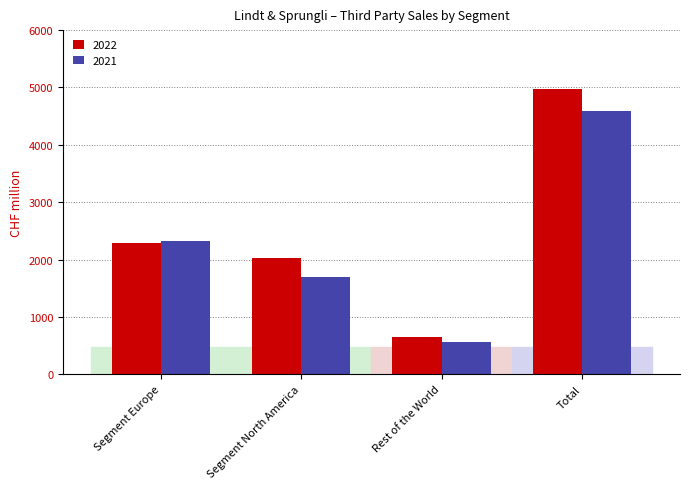

Is it true that 2021 equals 1142.1 at Segment Europe?

False